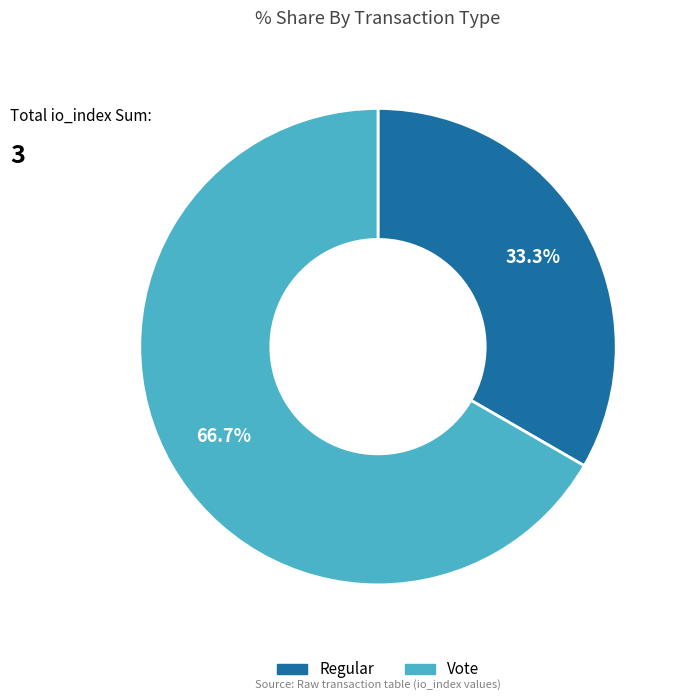

Combined, do Regular and Vote account for over 50%?

Yes